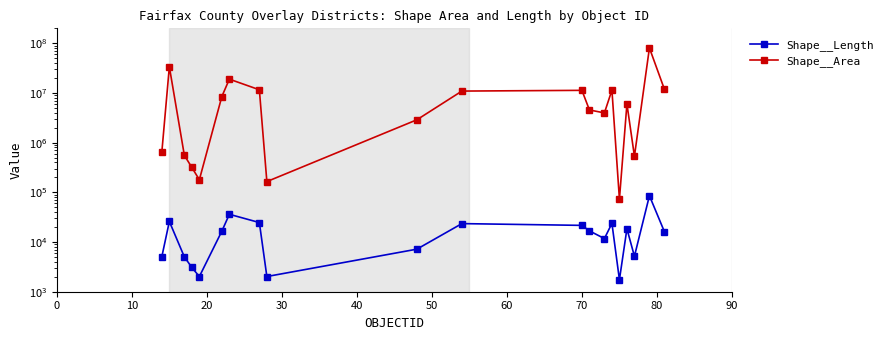

What is the value of the Shape__Length point at the 4th from the left?

3079.6